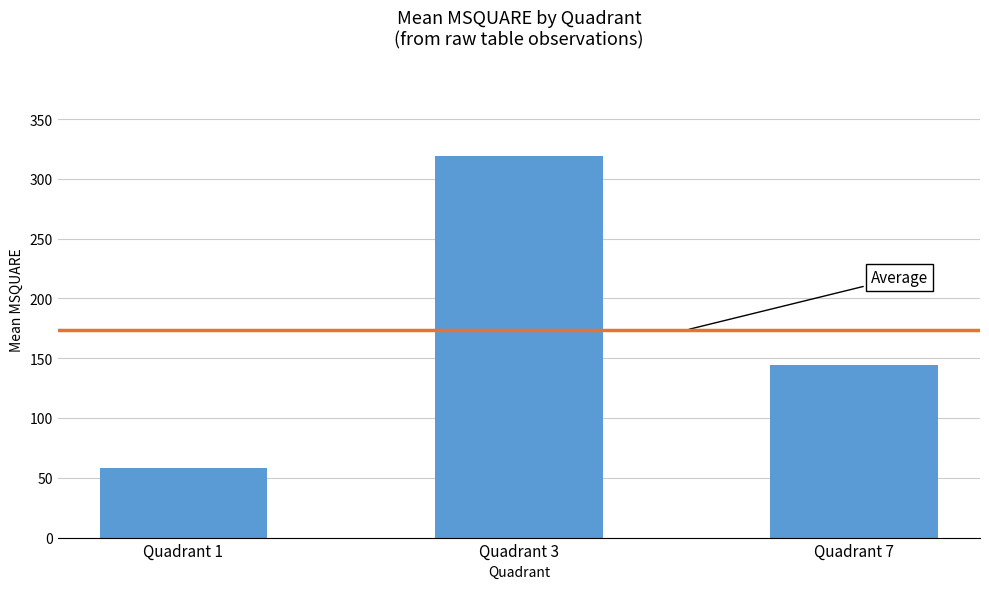

How many categories are shown in the chart?

3